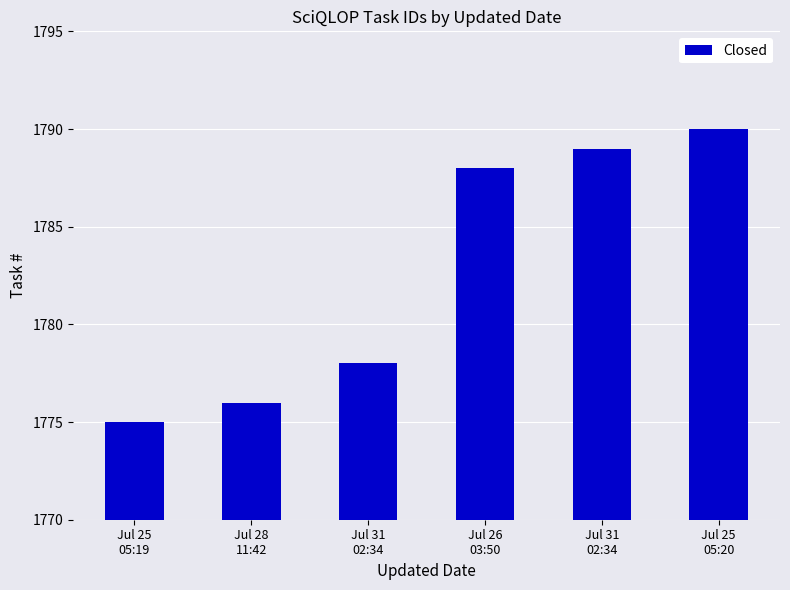

Does the chart contain any negative values?

No